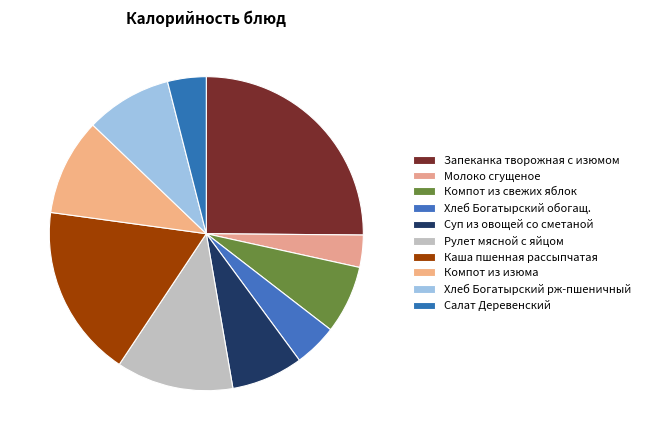

What is the change in value from Компот из свежих яблок to Компот из изюма?

+44.1